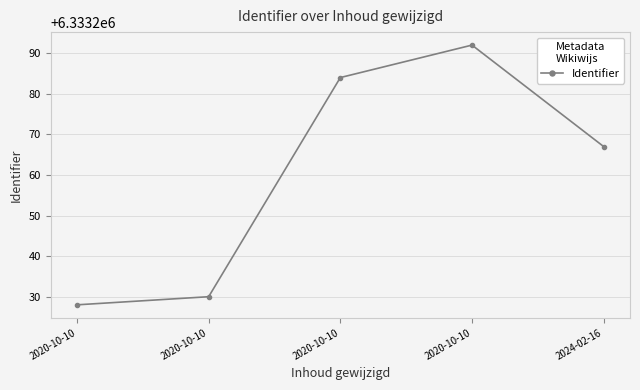

How many lines are shown in the chart?

1